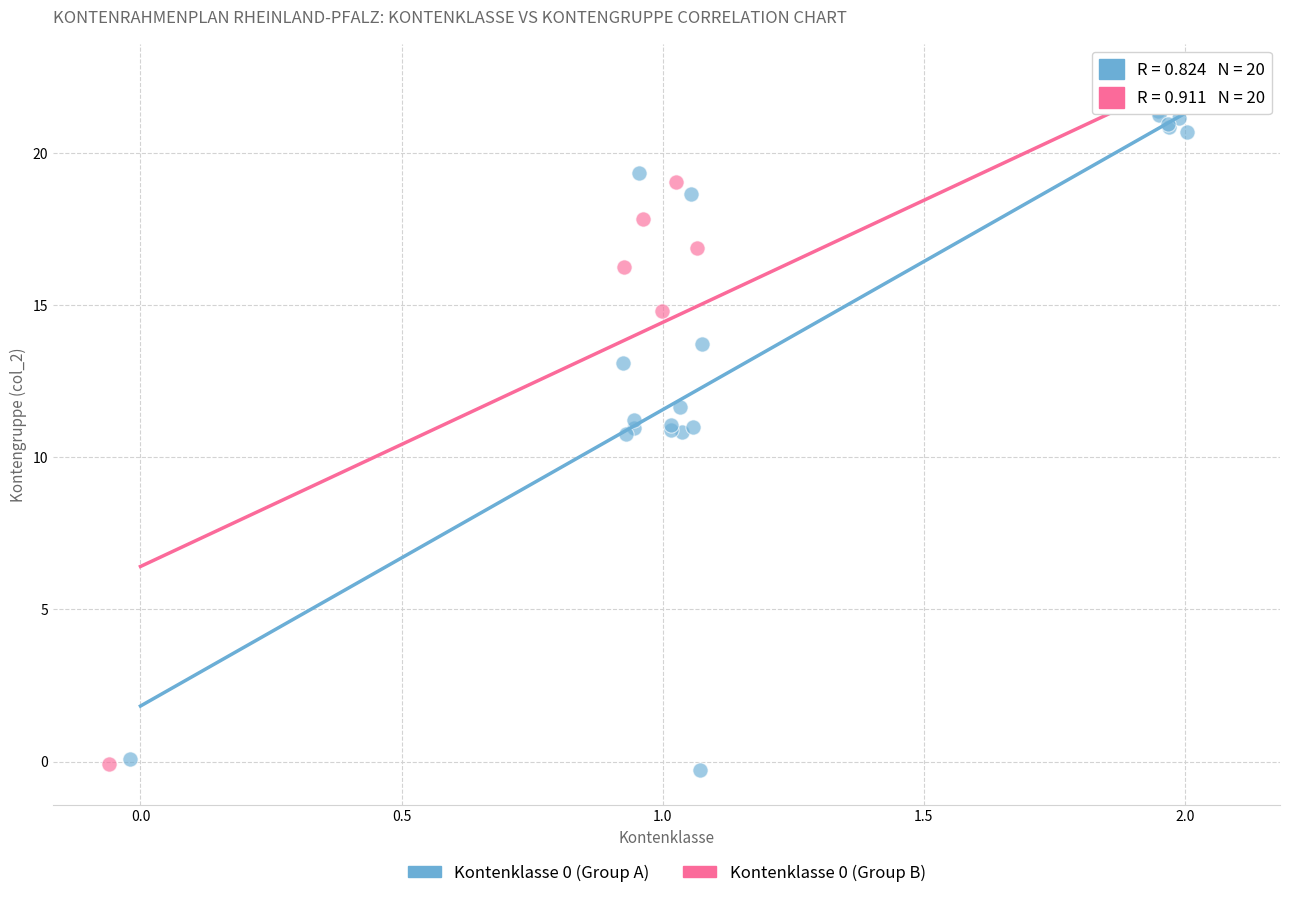

Which series contains the highest Y value?

Kontenklasse 0 (Group B)